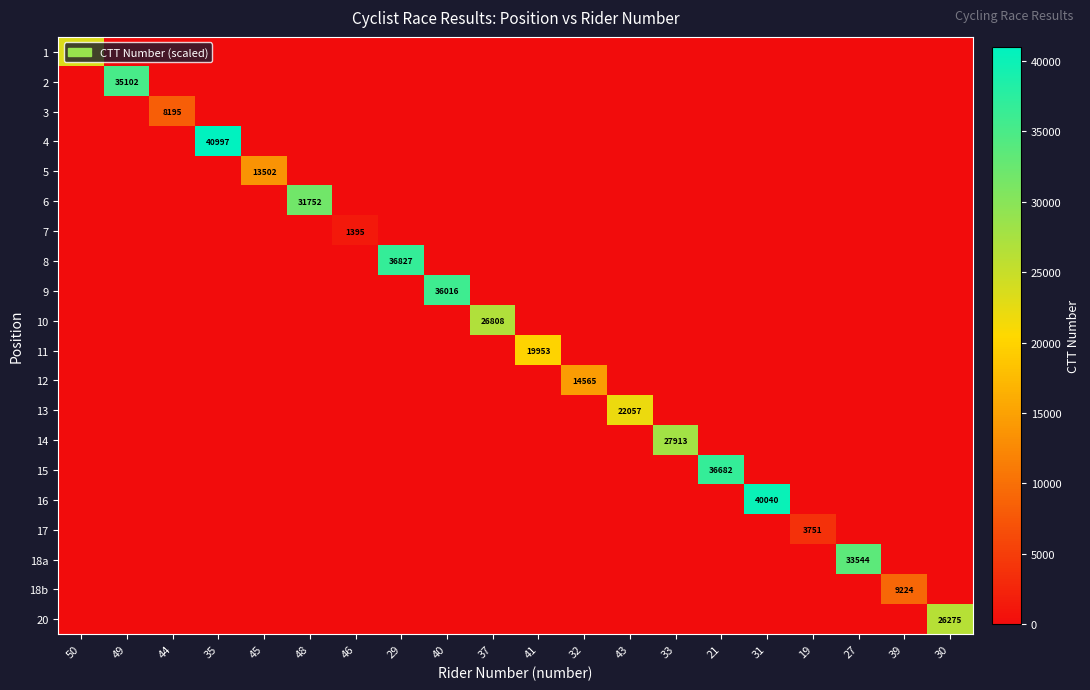

The 3 series shows 8195 at 44. True or false?

True